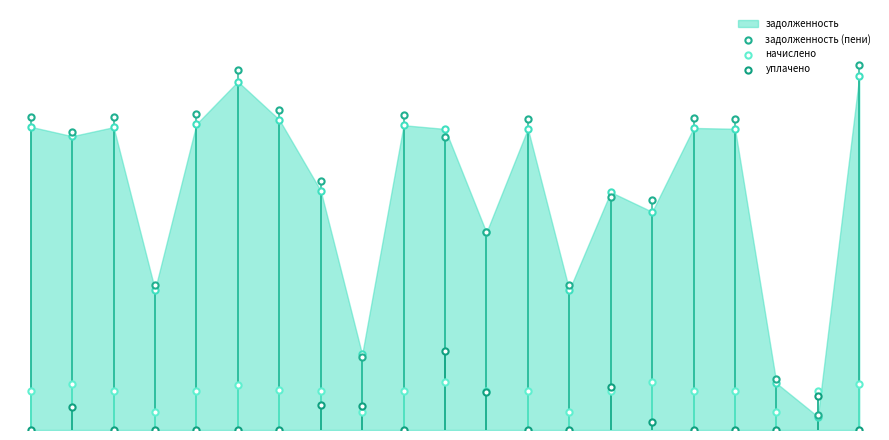

Which series contains the lowest Y value?

уплачено